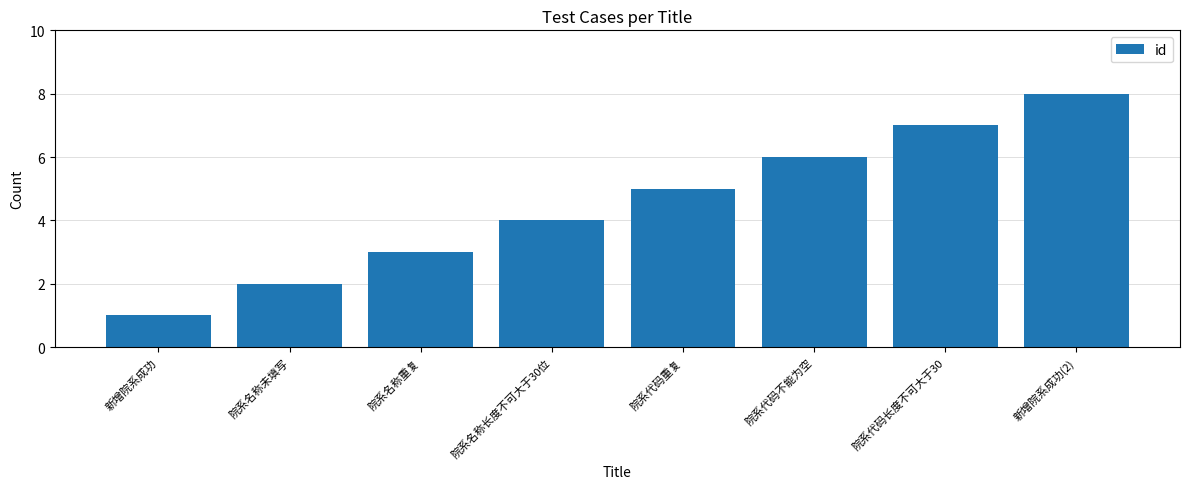

Approximately how many times larger is the value at 院系代码重复 compared to 院系名称重复?

1.7